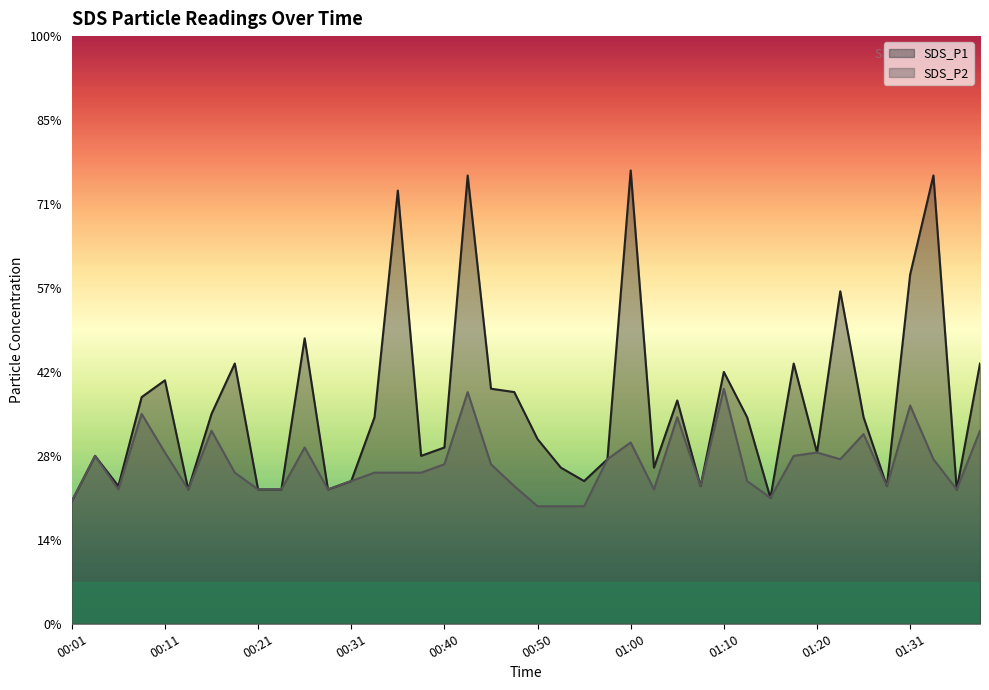

What is the maximum value shown in the chart?

2.7